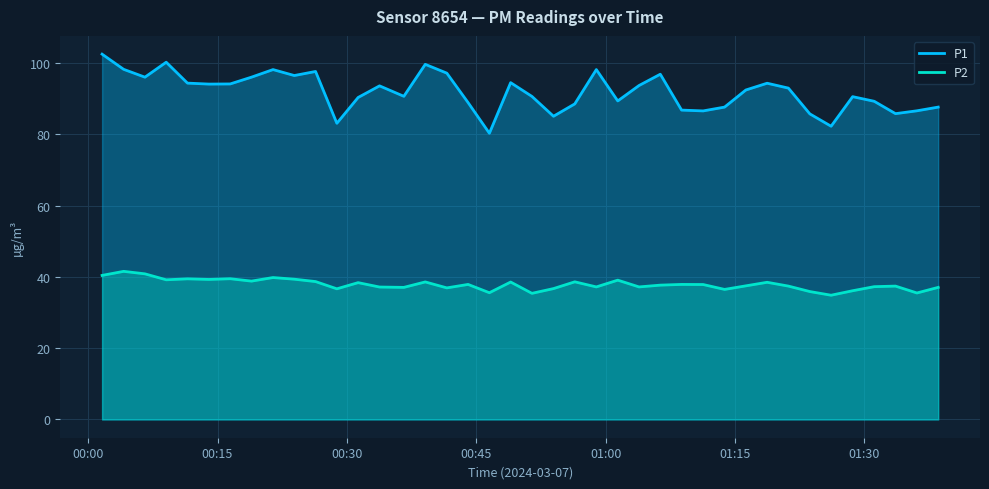

True or false: P2 and P1 cross at least once.

False